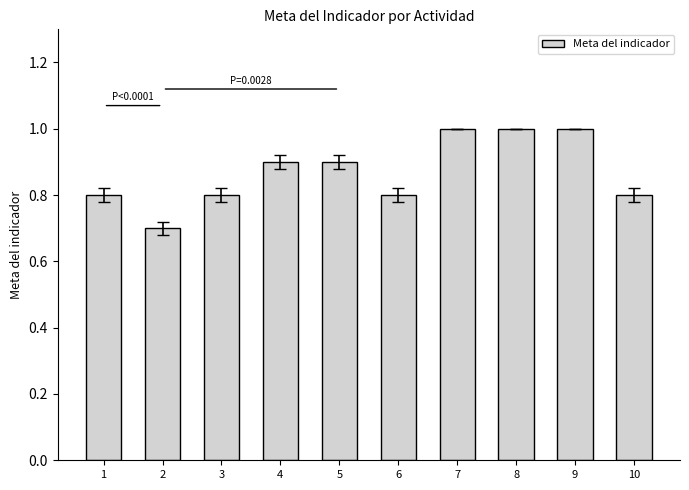

What is the difference between the maximum and minimum values?

0.3